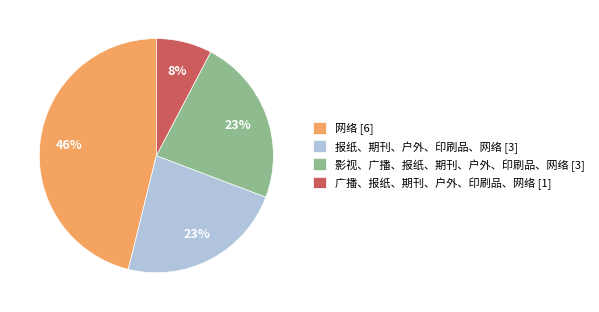

To the nearest percent, what is the combined percentage of 网络 and 影视、广播、报纸、期刊、户外、印刷品、网络?

69%